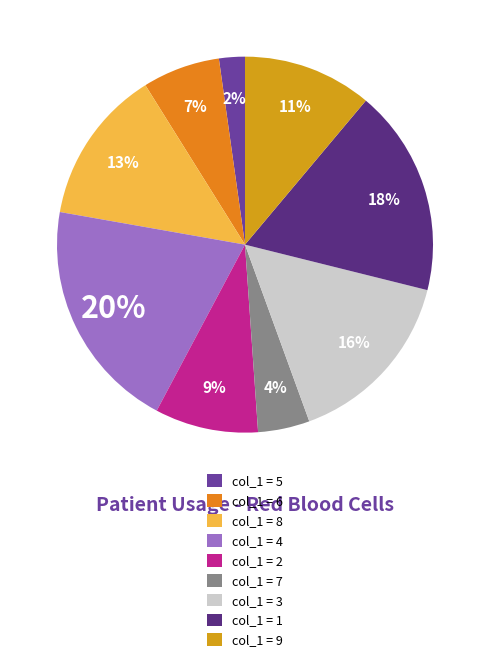

What is the largest slice in the pie chart?

4